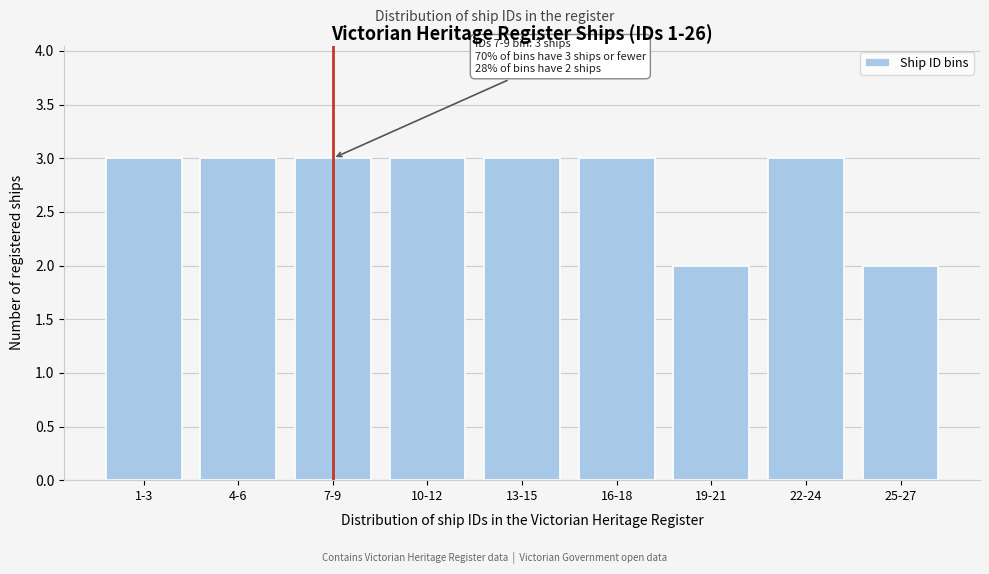

Reading left to right, list all the values displayed in this chart.

1-3=3	4-6=3	7-9=3	10-12=3	13-15=3	16-18=3	19-21=2	22-24=3	25-27=2